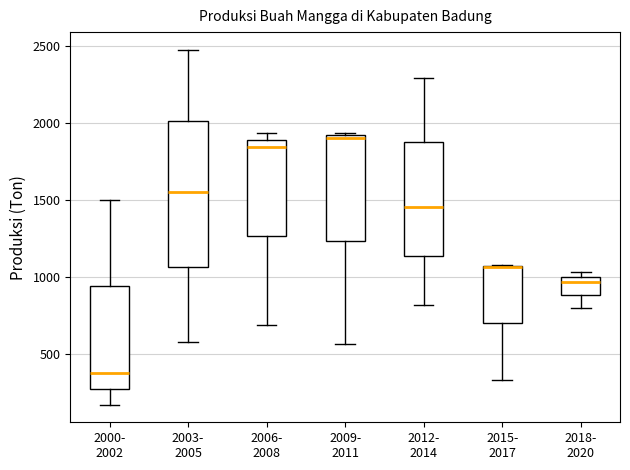

Where is the upper edge of the box for 2006- 2008 on the y-axis? The values are not printed on the chart, so give them approximately, as read against the axis.

1900